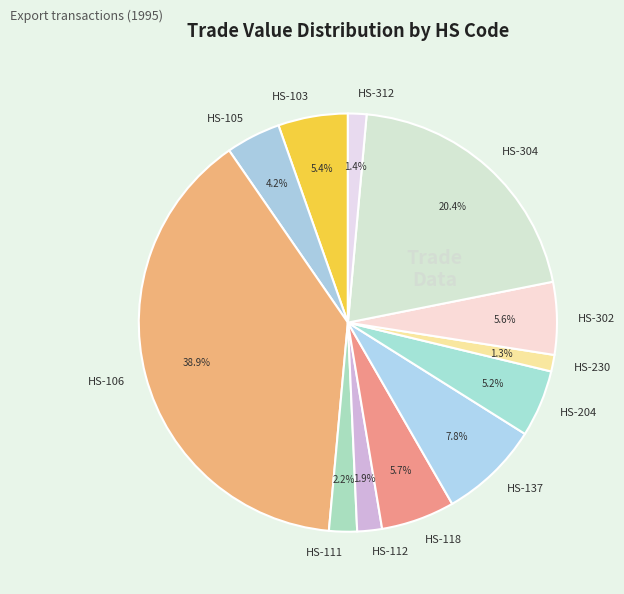

Which has a higher value, HS-312 or HS-103?

HS-103